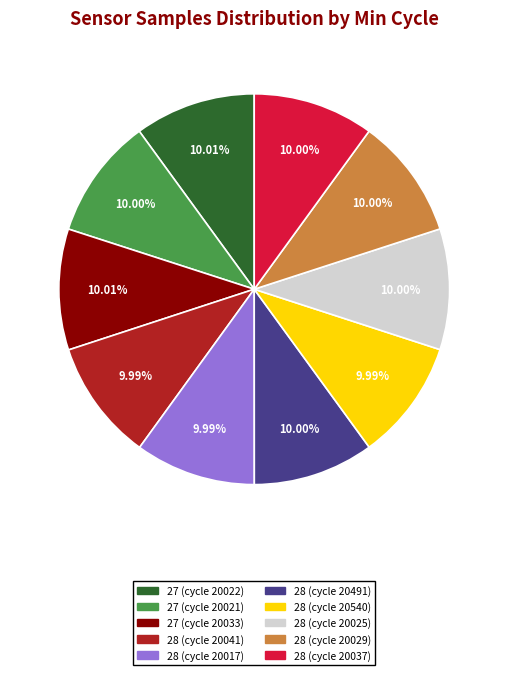

Does any single category account for the majority?

No